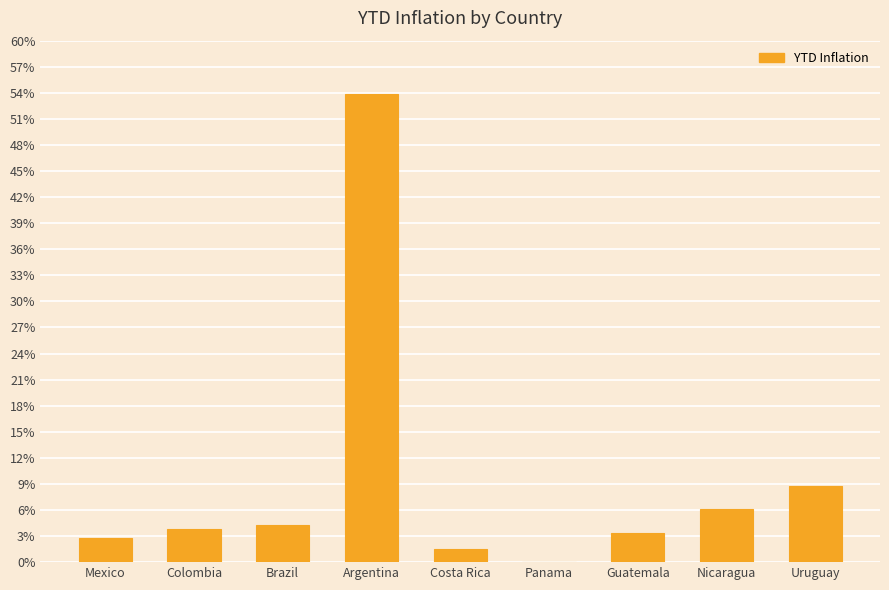

How many categories are shown in the chart?

9